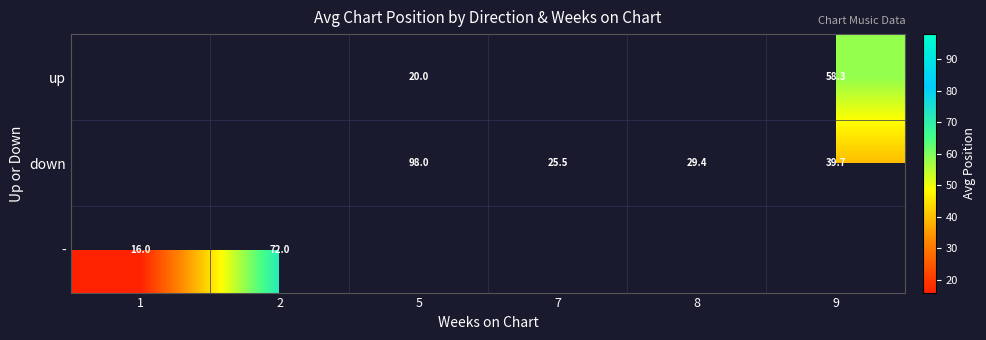

What is the sum of the down values at 5 and 7?

123.5